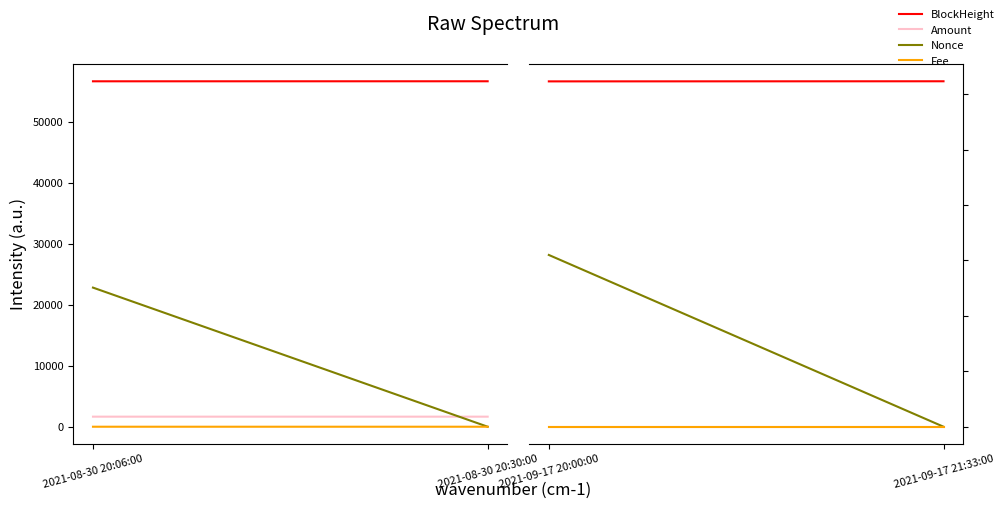

The value of BlockHeight at 2021-09-17 20:00:00 is 99622.3. True or false?

False